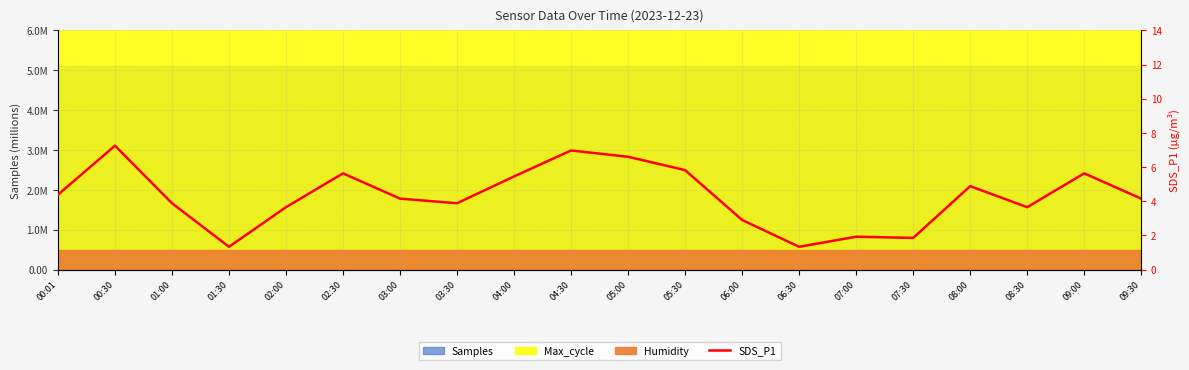

What is the greatest value displayed?

7.2